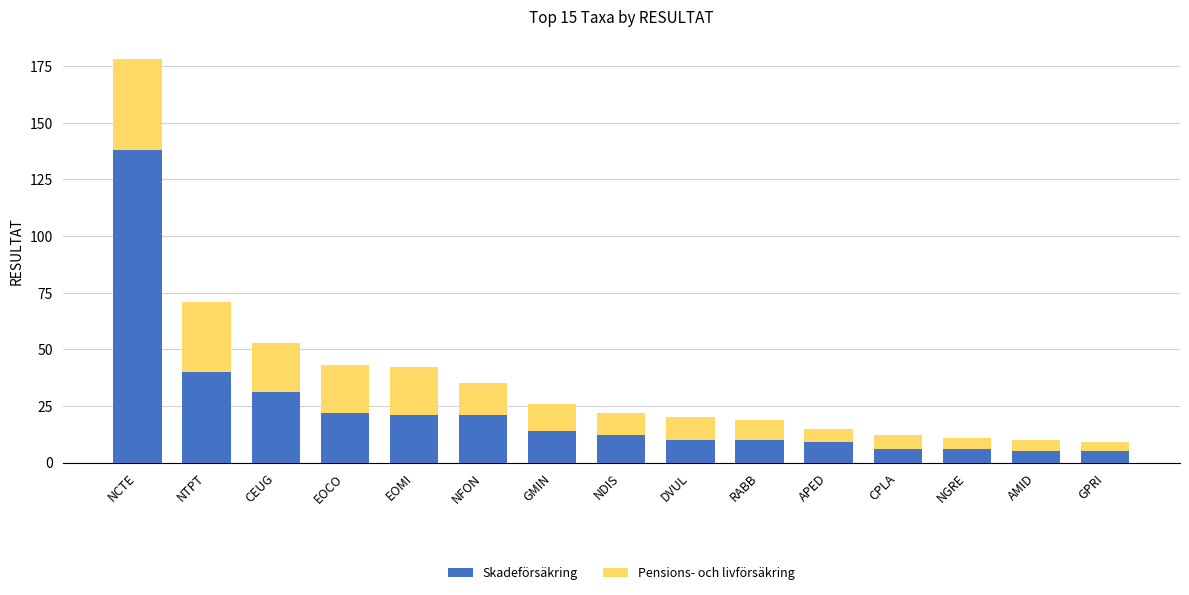

At which category is the sum across all series the highest?

NCTE